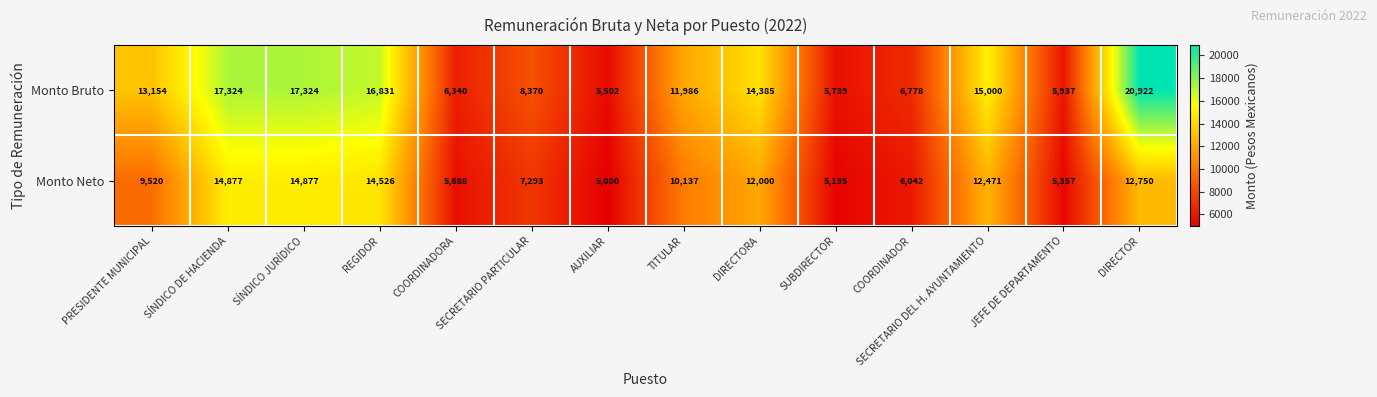

What is the greatest value displayed?

20922